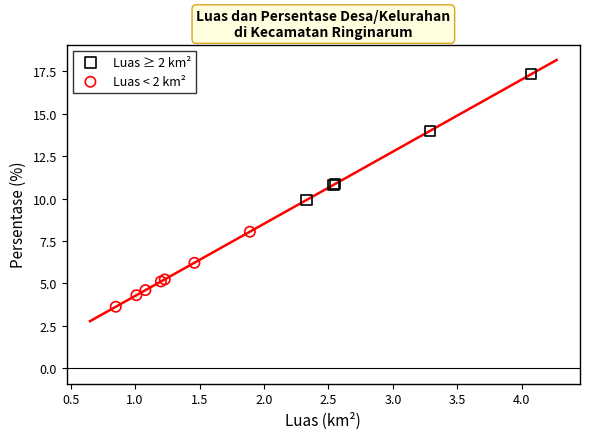

Which series reaches the minimum Y coordinate?

Luas < 2 km²